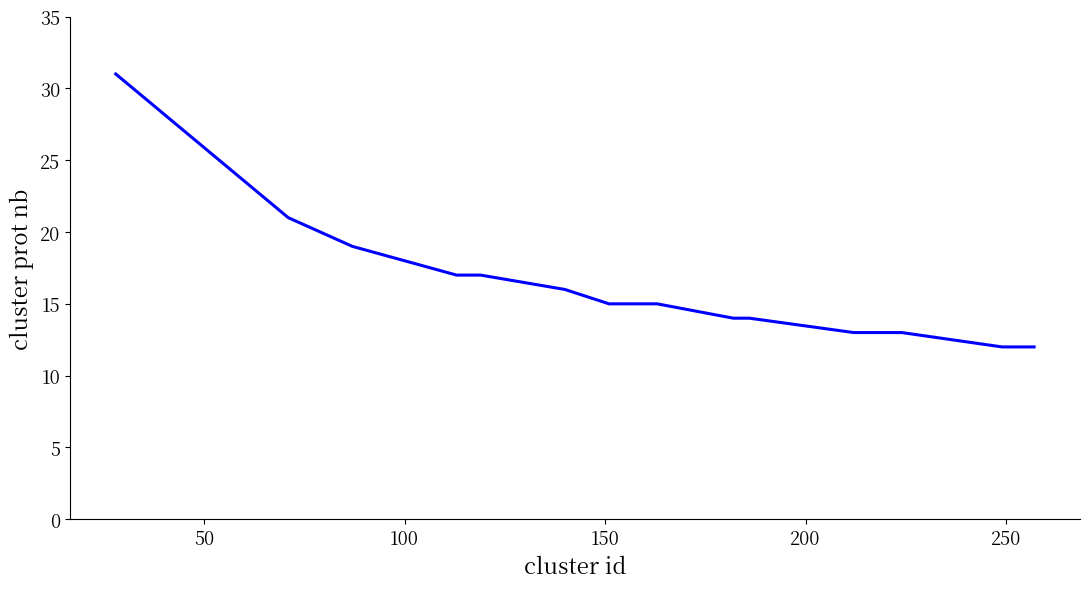

What is the maximum value shown in the chart?

31